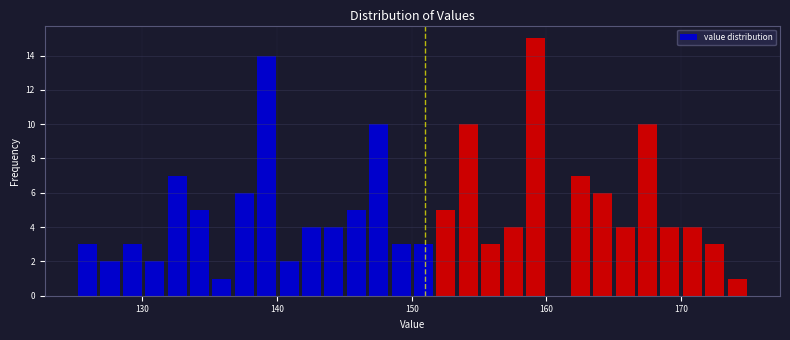

Around what value on the x-axis is the tallest bar? Give the approximate position of its centre, as read against the axis.

159